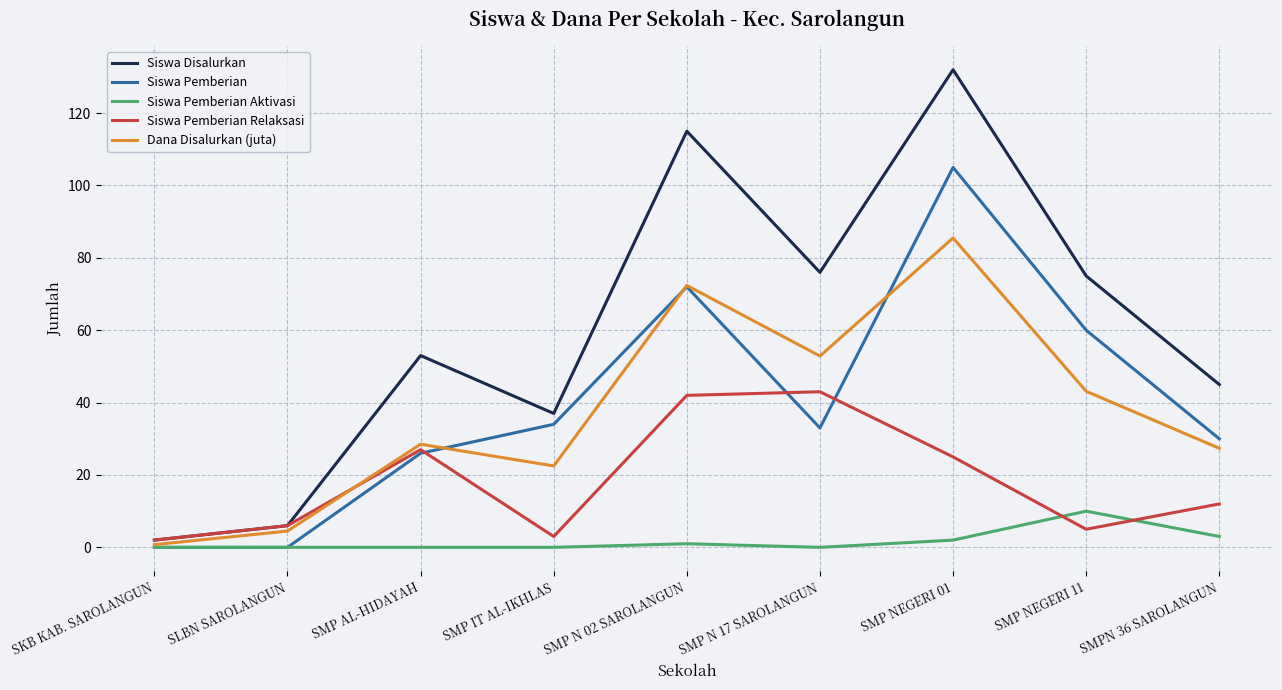

Where does the Siswa Pemberian series first go above 33?

SMP IT AL-IKHLAS